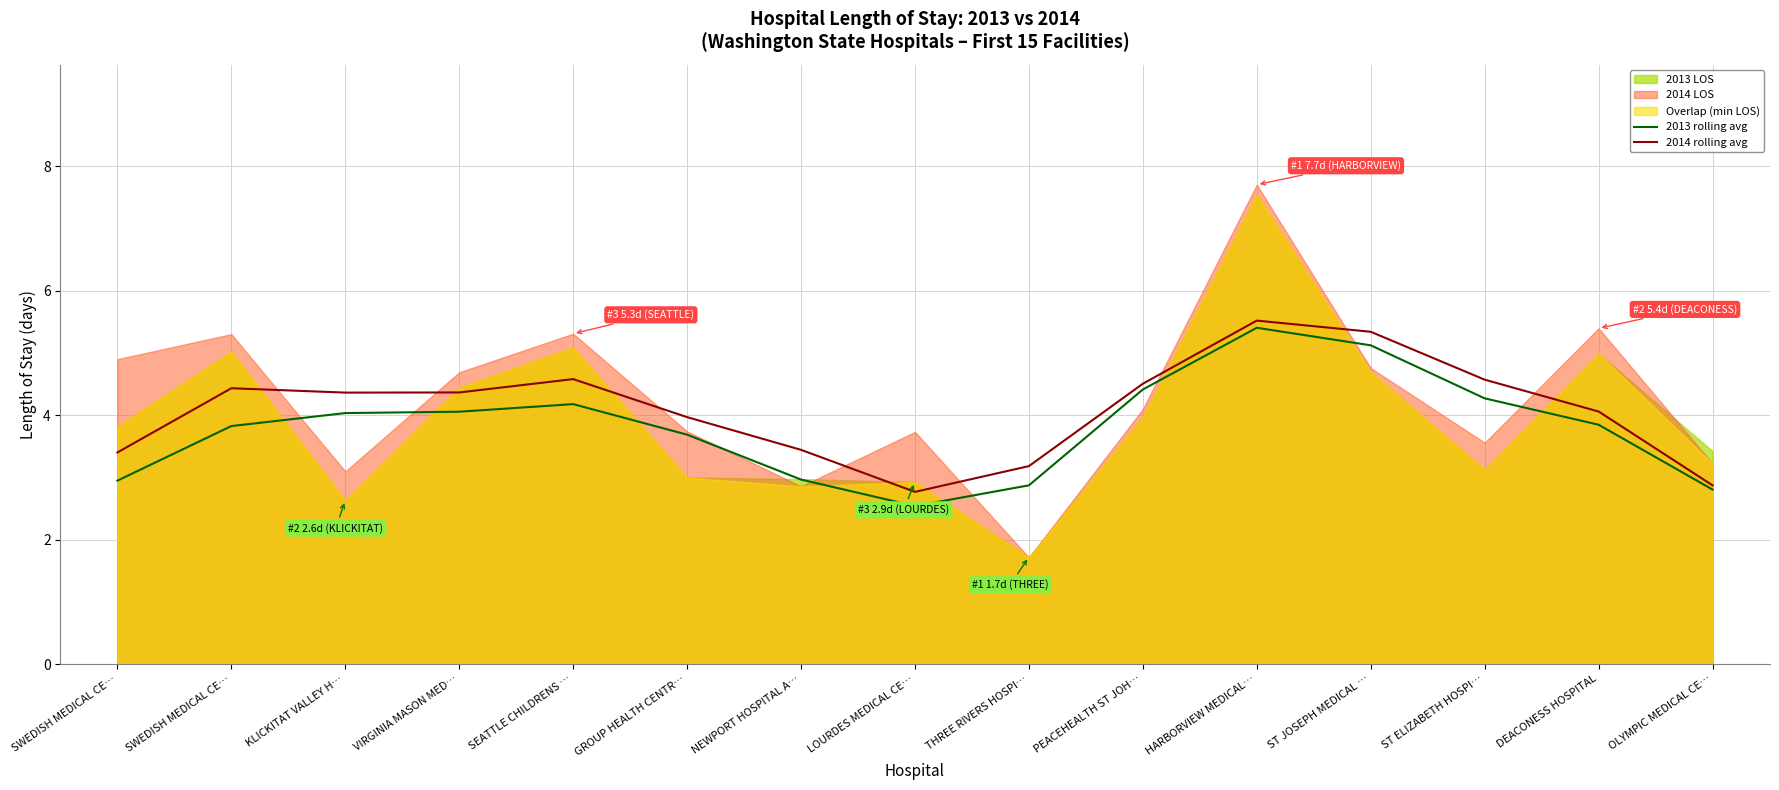

True or false: 2013 rolling avg and 2014 rolling avg cross at least once.

False